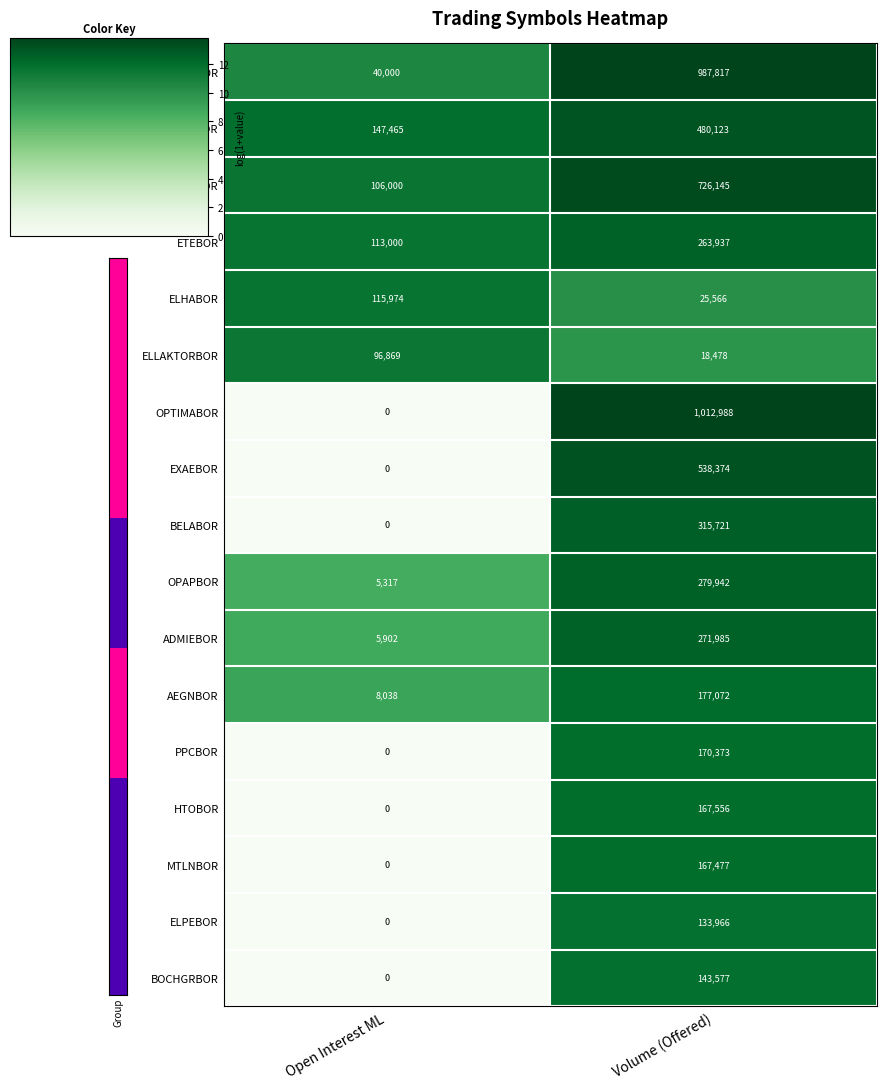

What is the approximate value of OPAPBOR at Open Interest ML?

5317